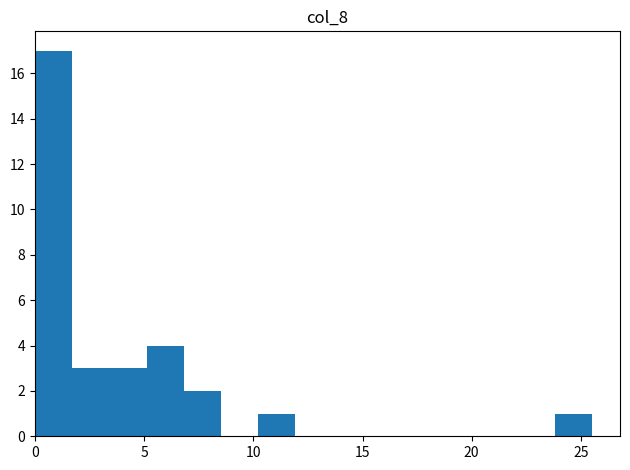

Read against the x-axis, roughly where is the centre of the tallest bar?

1.0